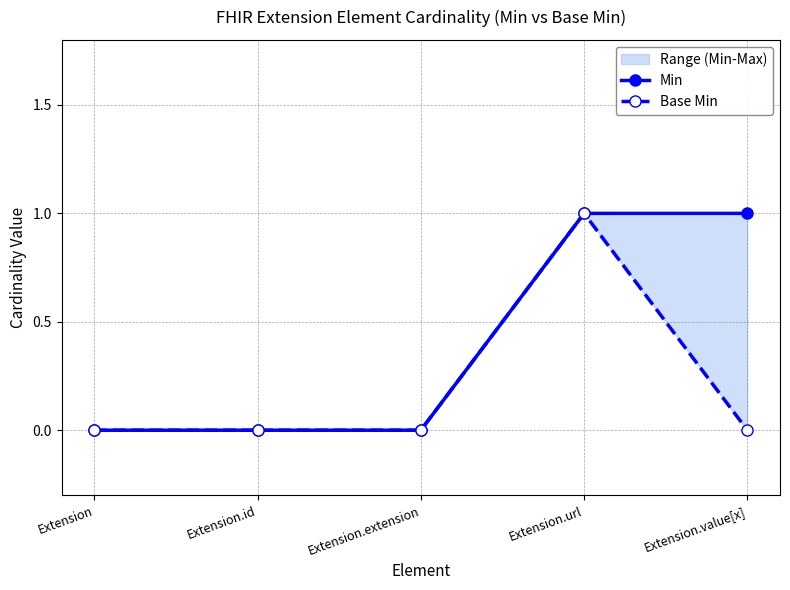

True or false: Min and Base Min intersect in this chart.

False